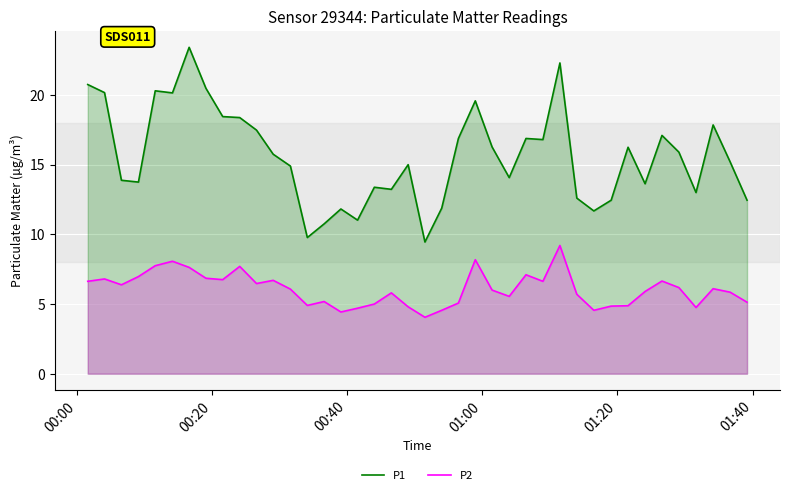

How many distinct data groups are displayed?

2